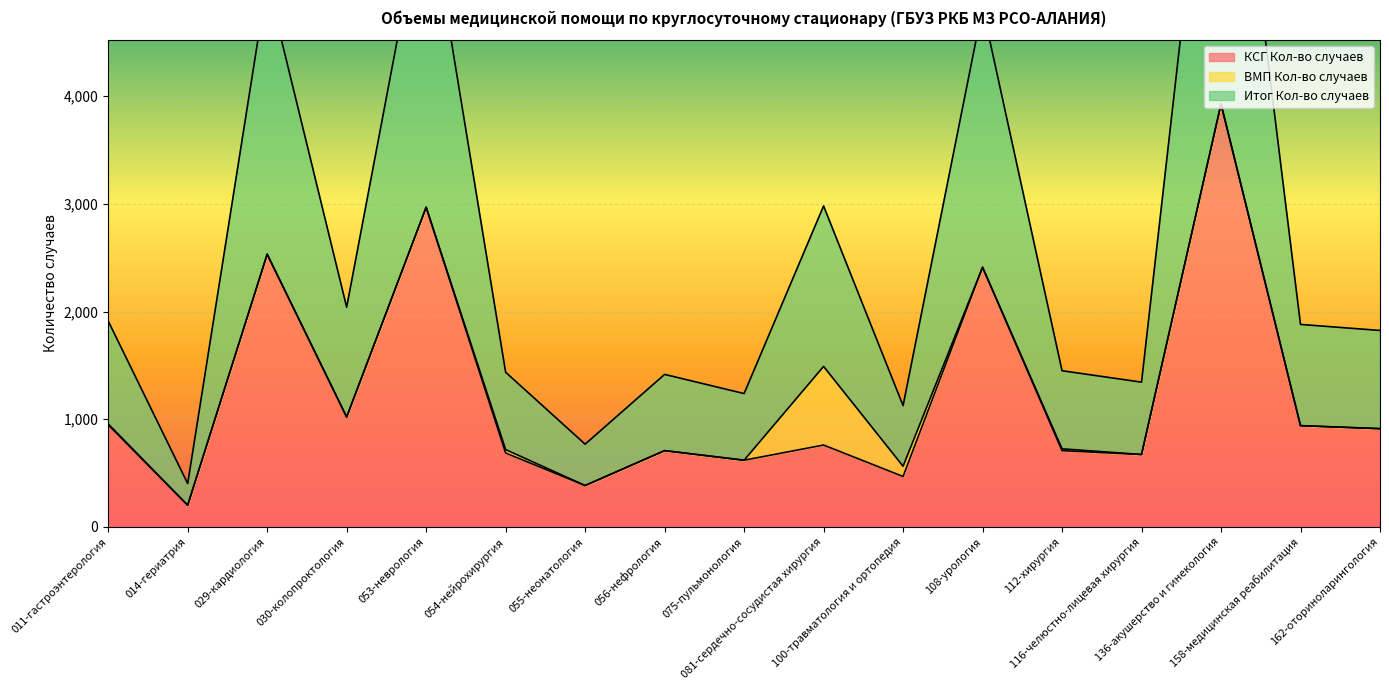

Which series has the widest spread of values?

Итог Кол-во случаев